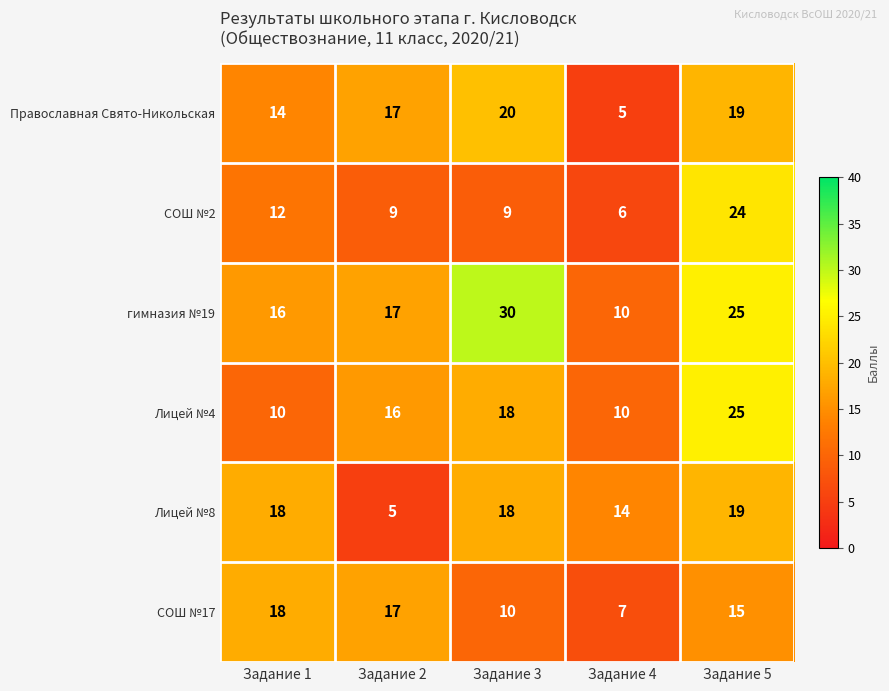

Which series has the largest total across all categories?

гимназия №19